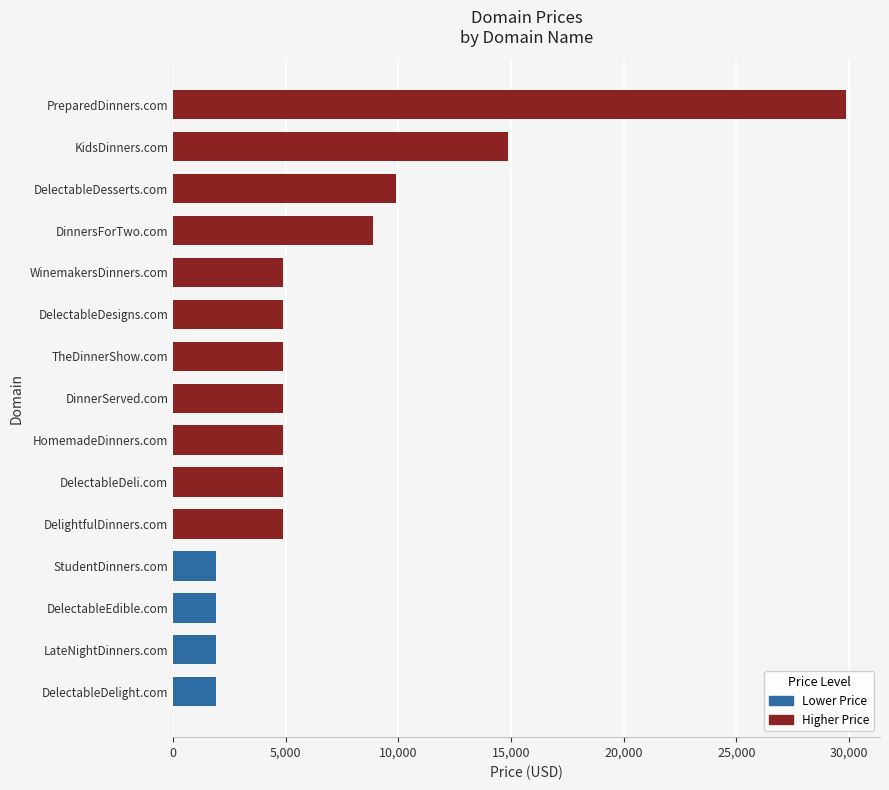

Does the chart contain stacked bars?

No